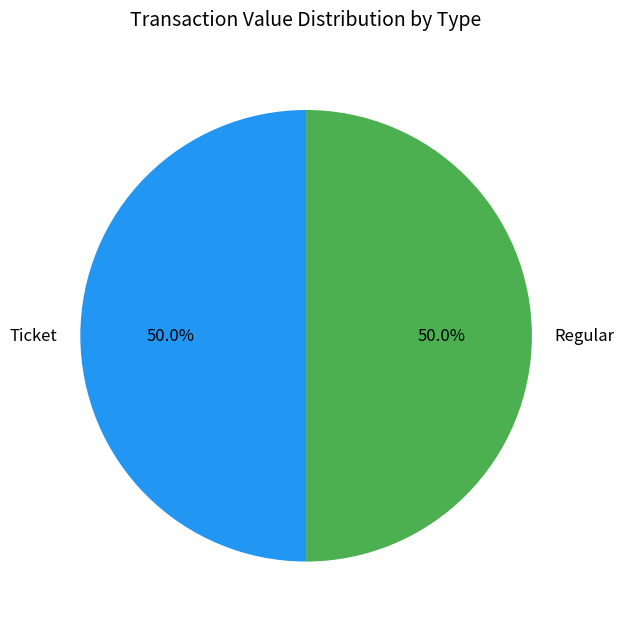

What portion of the pie excludes Regular?

50.0%